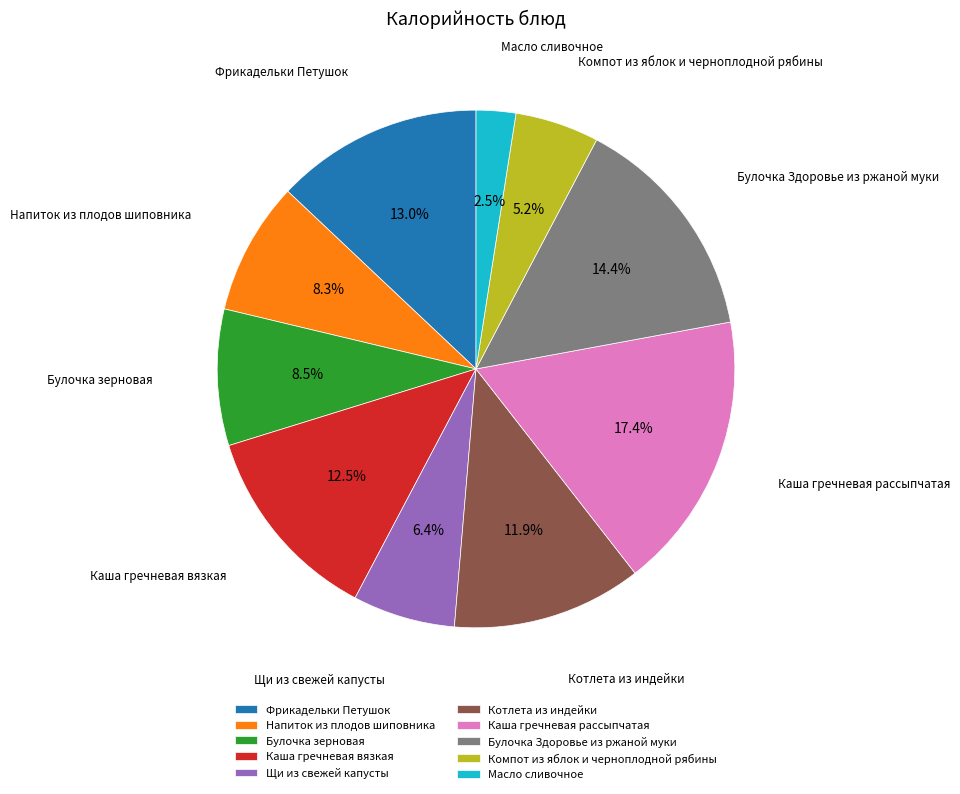

Does any single category account for the majority?

No